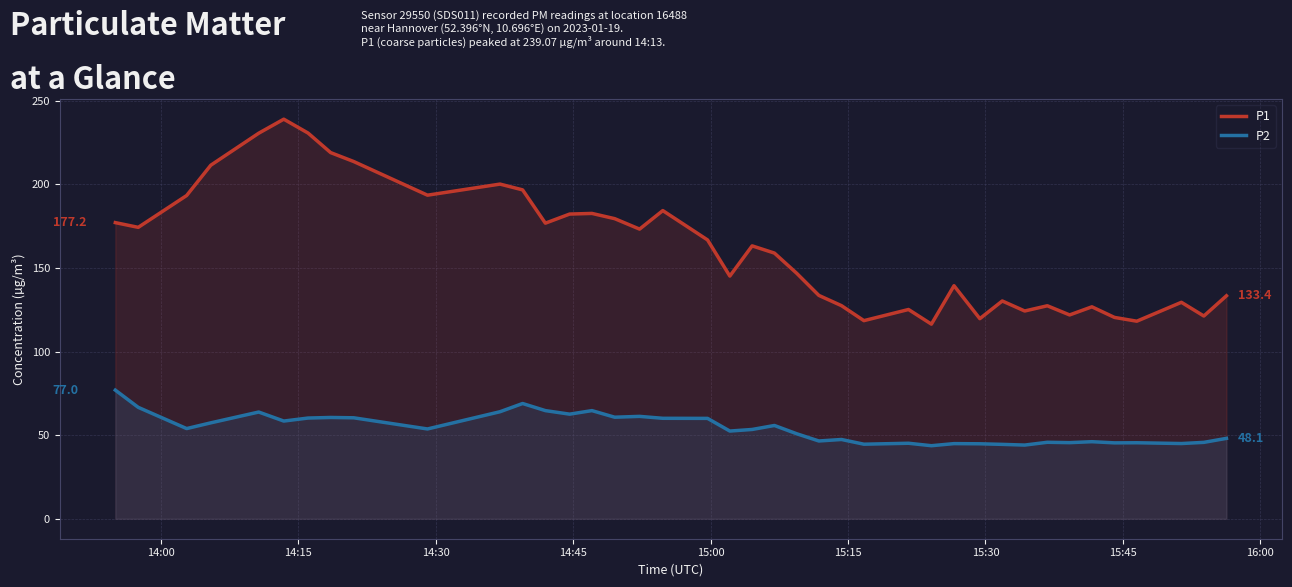

How many interior local valleys does the P2 series have?

13